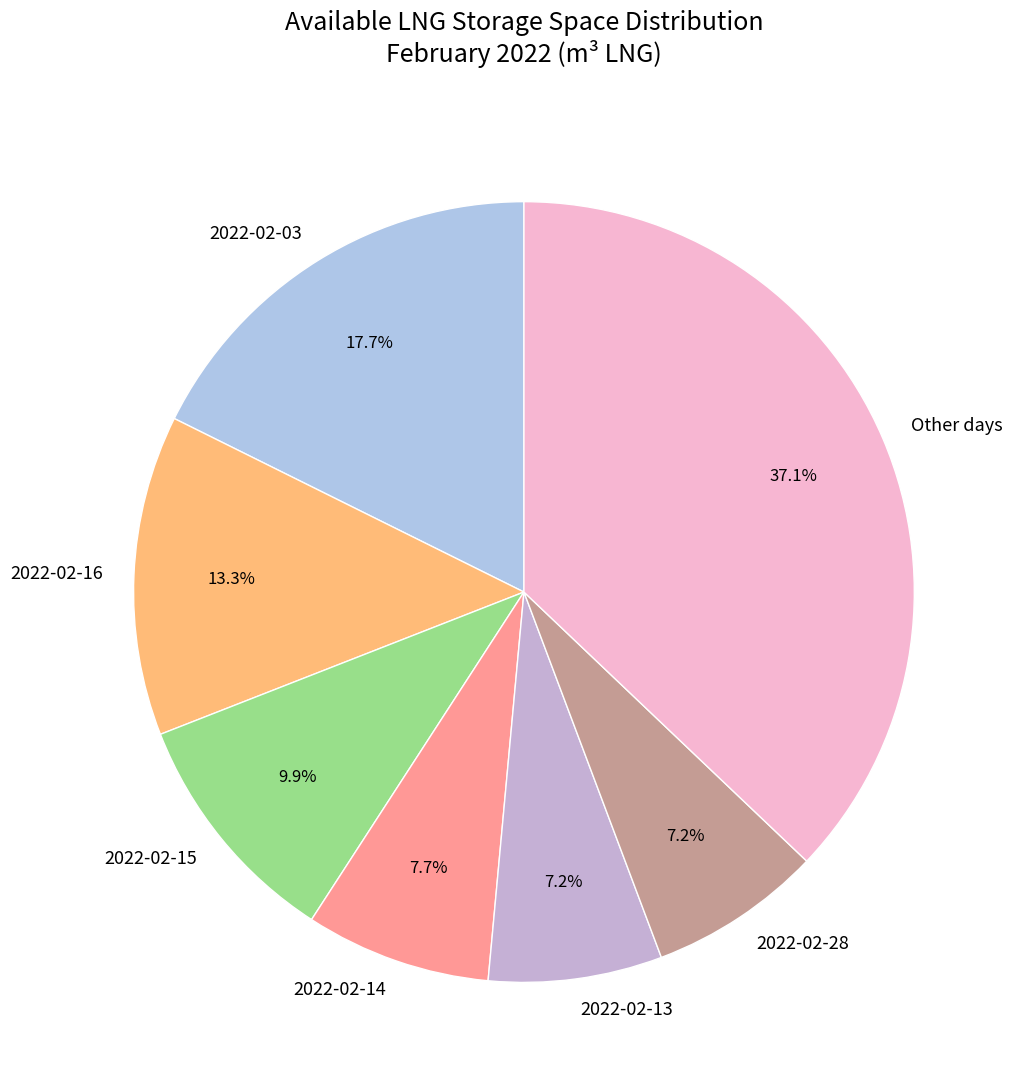

Is the sum of 2022-02-15 and 2022-02-16 greater than half?

No